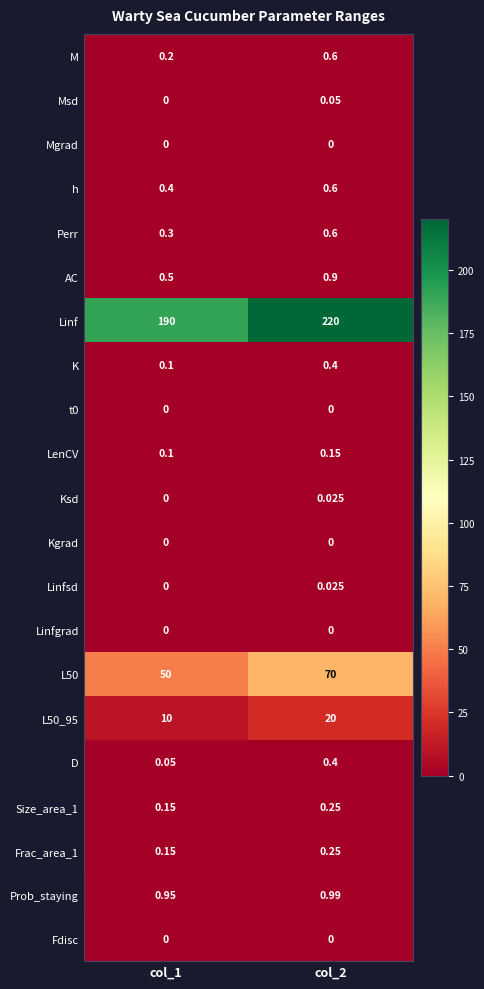

Between col_1 and col_2, which series saw the biggest shift?

Linf